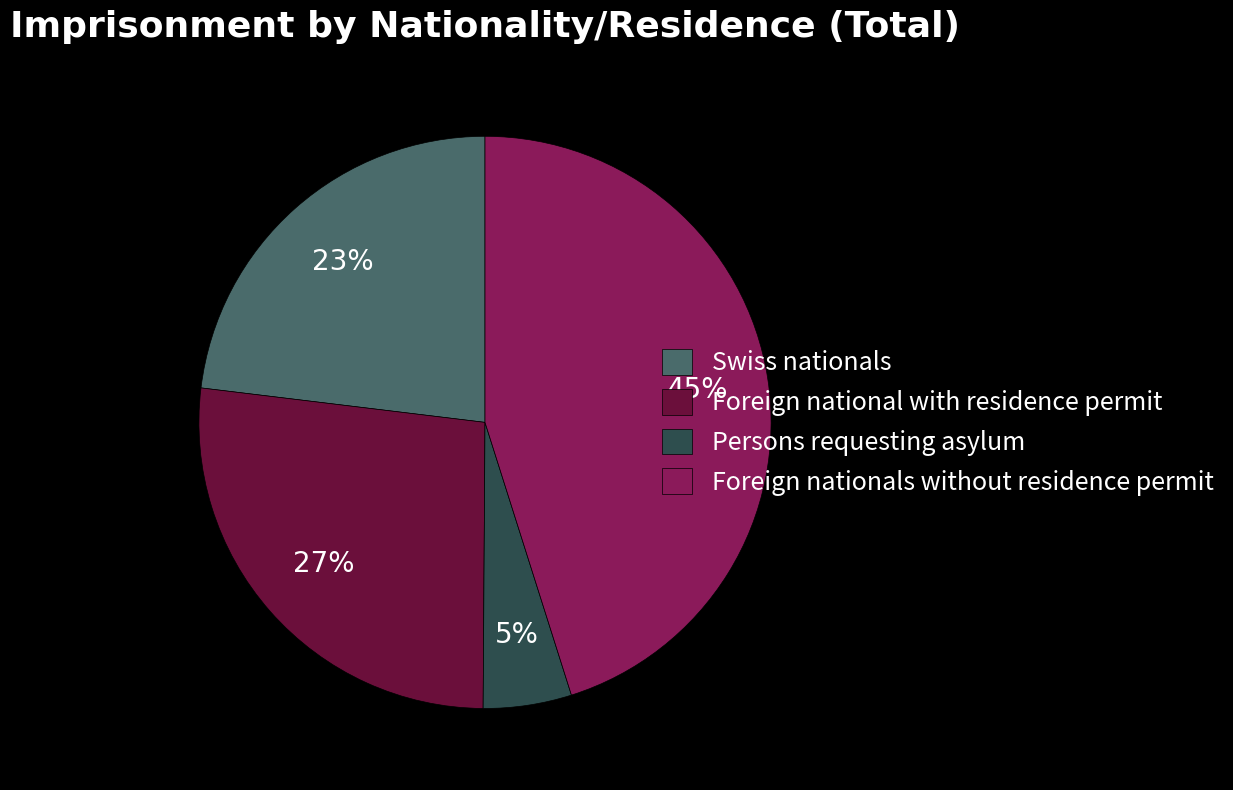

What percentage is the Foreign nationals without residence permit slice, to the nearest percent?

45%